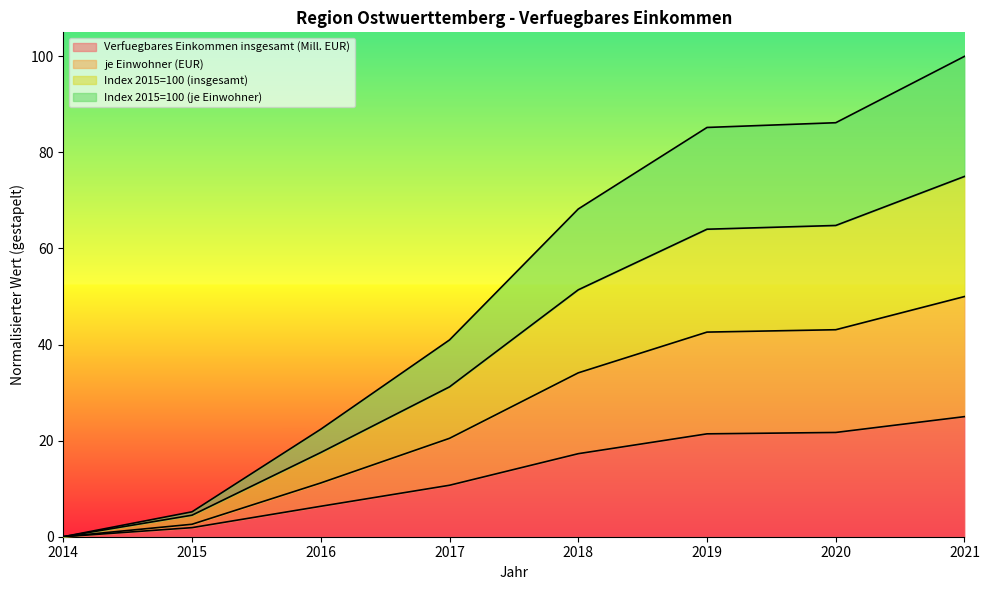

The value of Index 2015=100 (je Einwohner) at 2014 is -24.4. True or false?

False